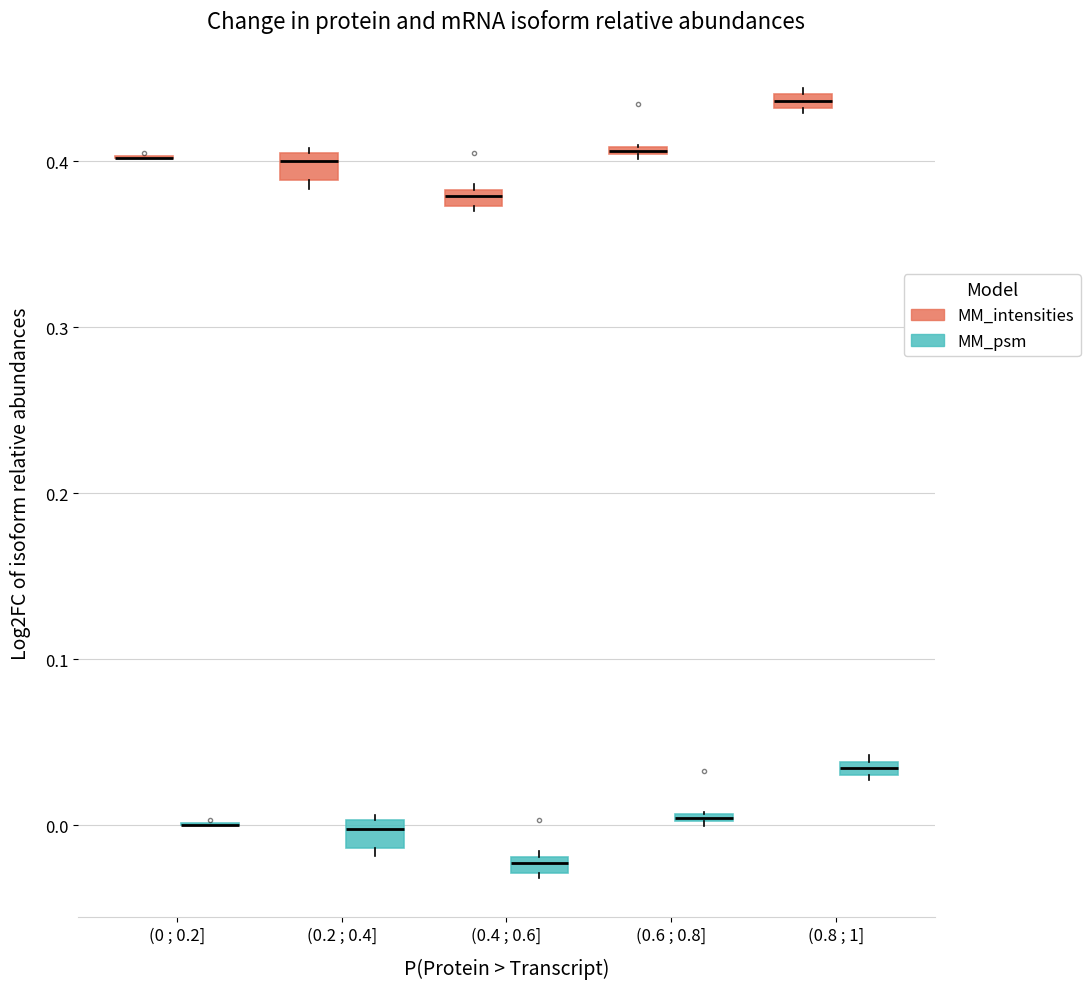

Where is the lower edge of the box for (0.8 ; 1] (MM_psm) on the y-axis? The values are not printed on the chart, so give them approximately, as read against the axis.

0.03